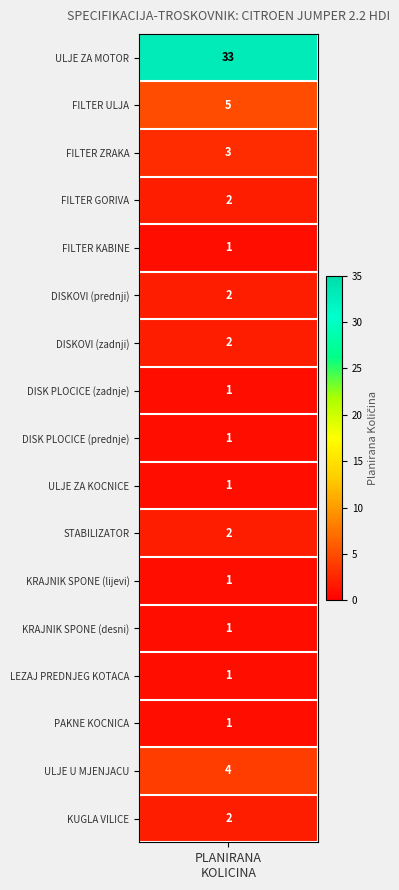

What is the approximate value of PAKNE KOCNICA at 0?

1